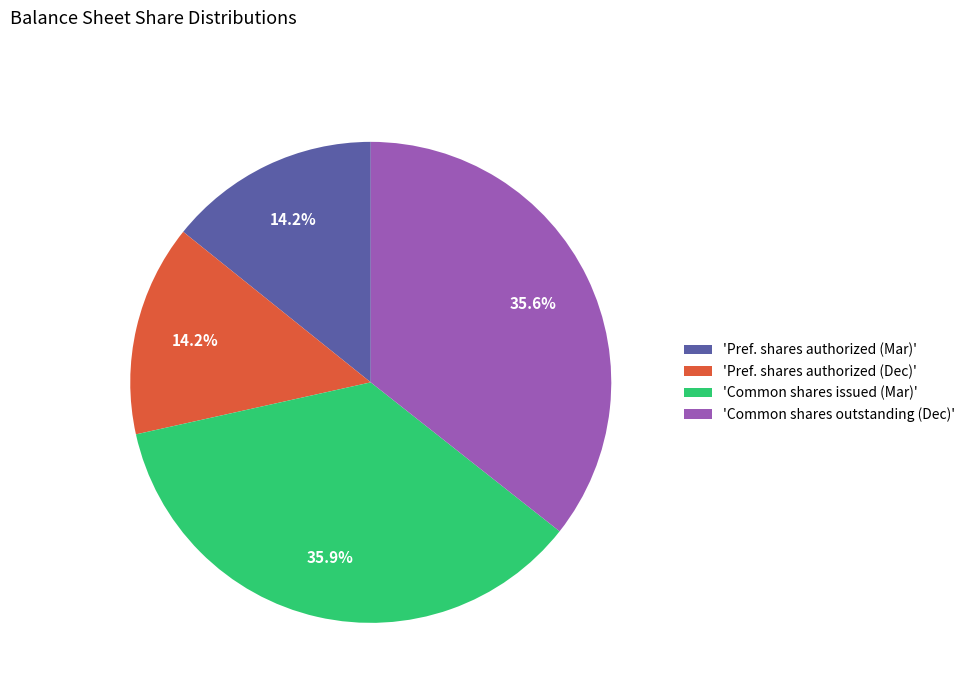

Count the number of slices in the pie.

4